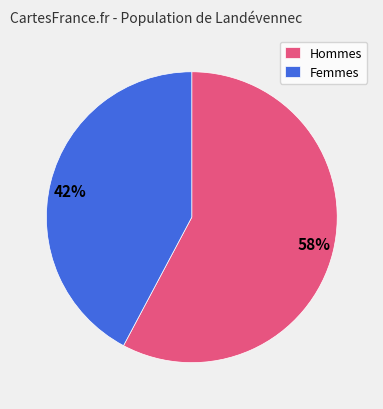

Is there any slice that represents more than half of the pie?

Yes